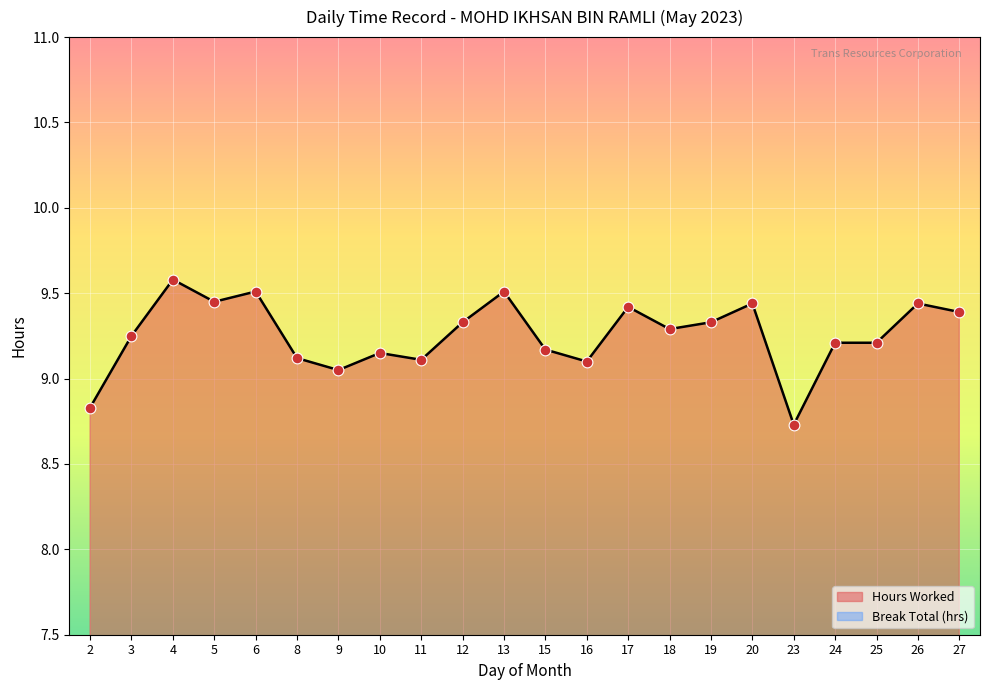

What is the change in value from 19 to 27?

+0.1